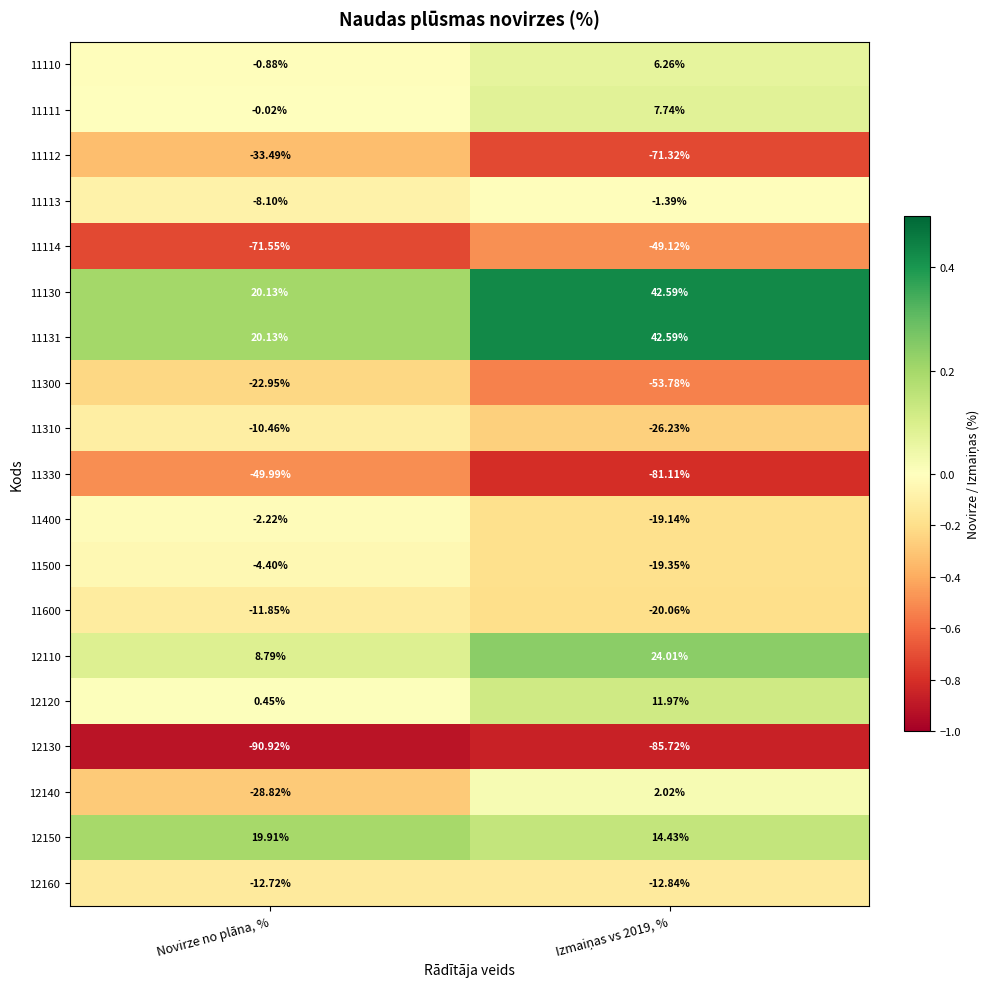

At which label is 12110 closest to 16?

Novirze no plāna, %